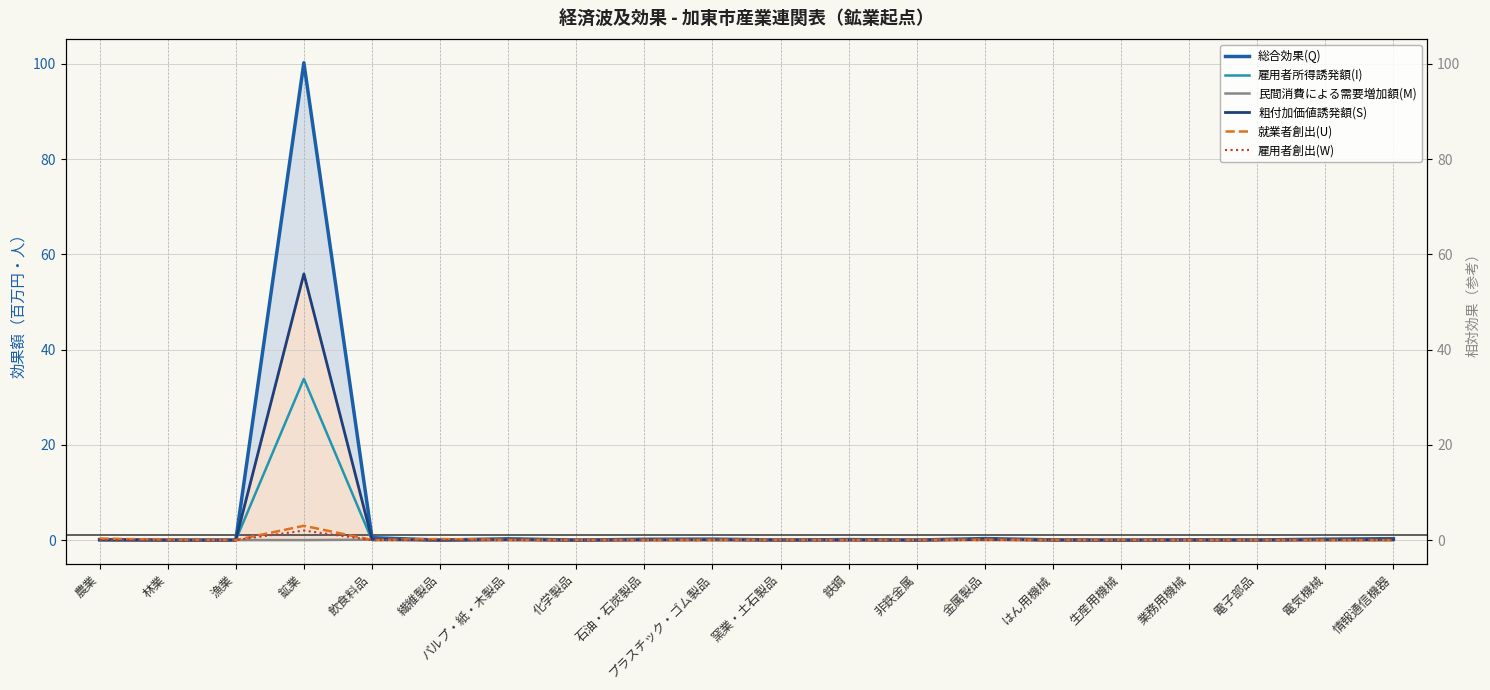

Reading right to left, what are all the values shown in this chart?

総合効果(Q): 情報通信機器=0.3	電気機械=0.2	電子部品=0.0	業務用機械=0.0	生産用機械=0.0	はん用機械=0.0	金属製品=0.3	非鉄金属=0.0	鉄鋼=0.1	窯業・土石製品=0.0	プラスチック・ゴム製品=0.2	石油・石炭製品=0.2	化学製品=0.0	パルプ・紙・木製品=0.3	繊維製品=0.0	飲食料品=0.5	鉱業=100.2	漁業=0.0	林業=0.0	農業=0.1
雇用者所得誘発額(I): 情報通信機器=0.0	電気機械=0.0	電子部品=0.0	業務用機械=0.0	生産用機械=0.0	はん用機械=0.0	金属製品=0.1	非鉄金属=0.0	鉄鋼=0.0	窯業・土石製品=0.0	プラスチック・ゴム製品=0.0	石油・石炭製品=0.0	化学製品=0.0	パルプ・紙・木製品=0.0	繊維製品=0.0	飲食料品=0.0	鉱業=33.9	漁業=0.0	林業=0.0	農業=0.0
民間消費による需要増加額(M): 情報通信機器=0.0	電気機械=0.0	電子部品=0.0	業務用機械=0.0	生産用機械=0.0	はん用機械=0.0	金属製品=0.0	非鉄金属=0.0	鉄鋼=-0.0	窯業・土石製品=0.0	プラスチック・ゴム製品=0.0	石油・石炭製品=0.0	化学製品=0.0	パルプ・紙・木製品=0.0	繊維製品=0.0	飲食料品=0.1	鉱業=-0.0	漁業=0.0	林業=0.0	農業=0.0
粗付加価値誘発額(S): 情報通信機器=0.1	電気機械=0.1	電子部品=0.0	業務用機械=0.0	生産用機械=0.0	はん用機械=0.0	金属製品=0.1	非鉄金属=0.0	鉄鋼=0.0	窯業・土石製品=0.0	プラスチック・ゴム製品=0.1	石油・石炭製品=0.0	化学製品=0.0	パルプ・紙・木製品=0.1	繊維製品=0.0	飲食料品=0.2	鉱業=55.9	漁業=0.0	林業=0.0	農業=0.0
就業者創出(U): 情報通信機器=0.0	電気機械=0.0	電子部品=0.0	業務用機械=0.0	生産用機械=0.1	はん用機械=0.0	金属製品=0.1	非鉄金属=0.0	鉄鋼=0.0	窯業・土石製品=0.1	プラスチック・ゴム製品=0.1	石油・石炭製品=0.0	化学製品=0.0	パルプ・紙・木製品=0.0	繊維製品=0.2	飲食料品=0.0	鉱業=3.0	漁業=0.0	林業=0.1	農業=0.3
雇用者創出(W): 情報通信機器=0.0	電気機械=0.0	電子部品=0.0	業務用機械=0.0	生産用機械=0.0	はん用機械=0.0	金属製品=0.0	非鉄金属=0.0	鉄鋼=0.0	窯業・土石製品=0.0	プラスチック・ゴム製品=0.0	石油・石炭製品=0.0	化学製品=0.0	パルプ・紙・木製品=0.0	繊維製品=0.0	飲食料品=0.0	鉱業=2.0	漁業=0.0	林業=0.0	農業=0.0